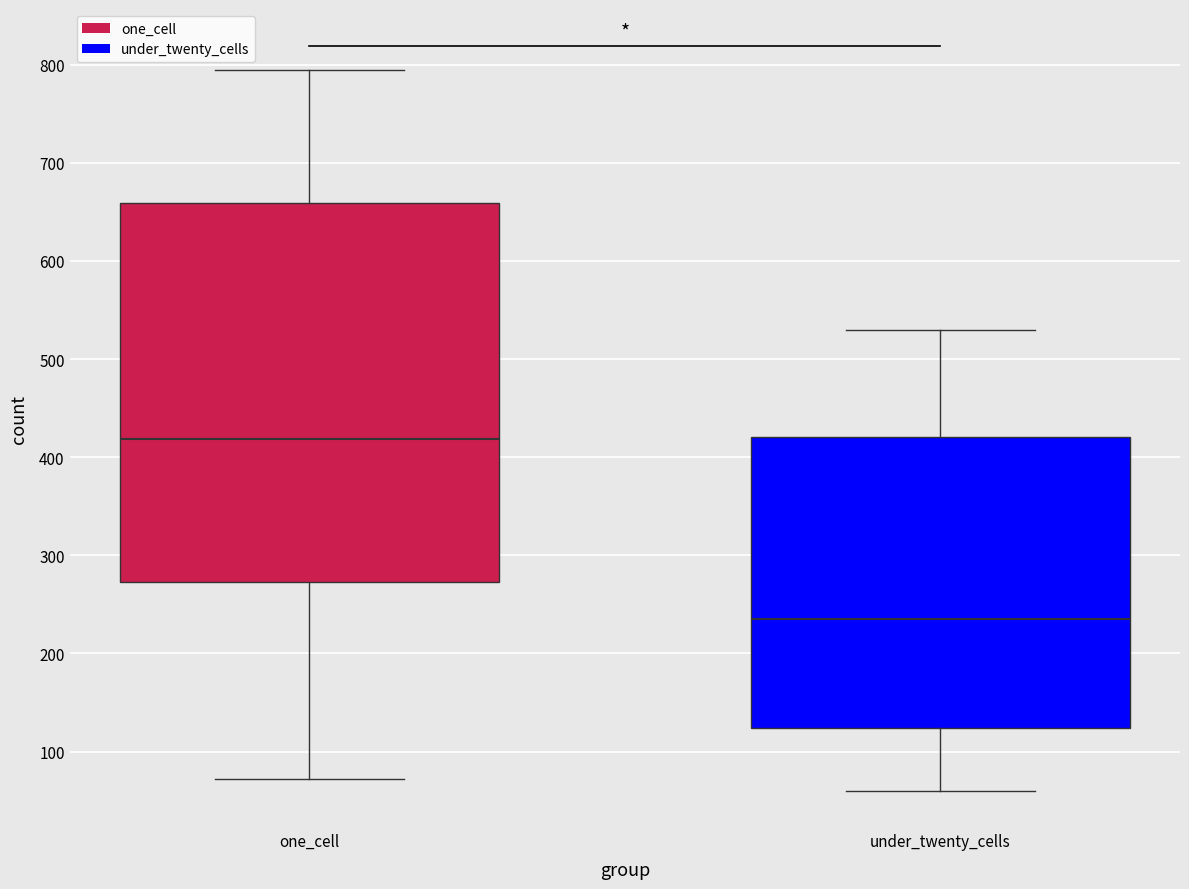

Where does the median line of the box for one_cell sit on the y-axis? The values are not printed on the chart, so give them approximately, as read against the axis.

420